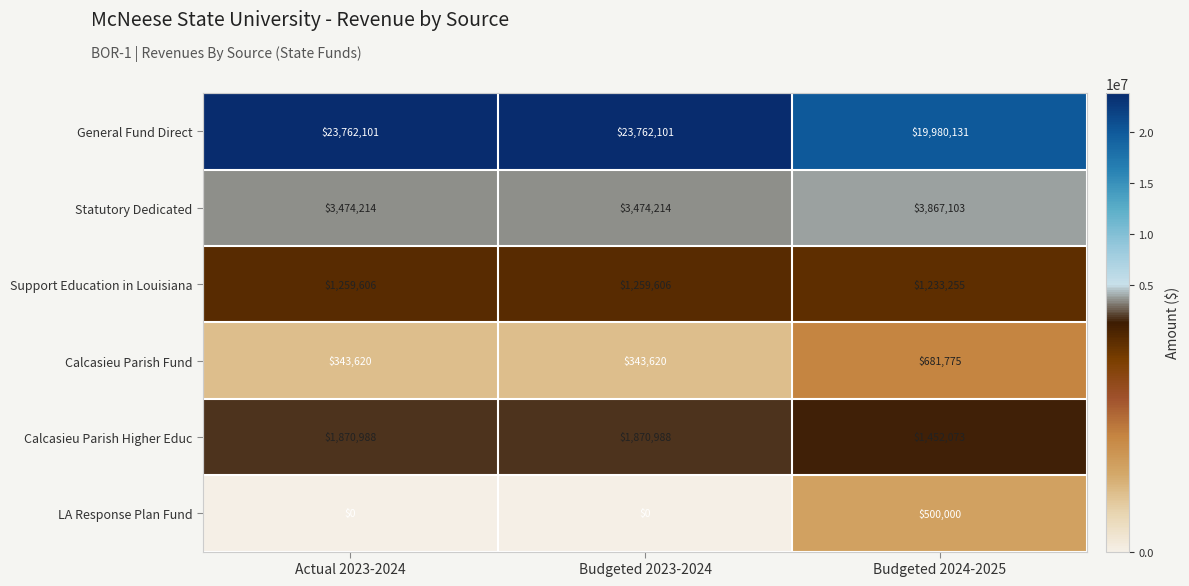

Which series changed the most between Actual 2023-2024 and Budgeted 2024-2025?

General Fund Direct